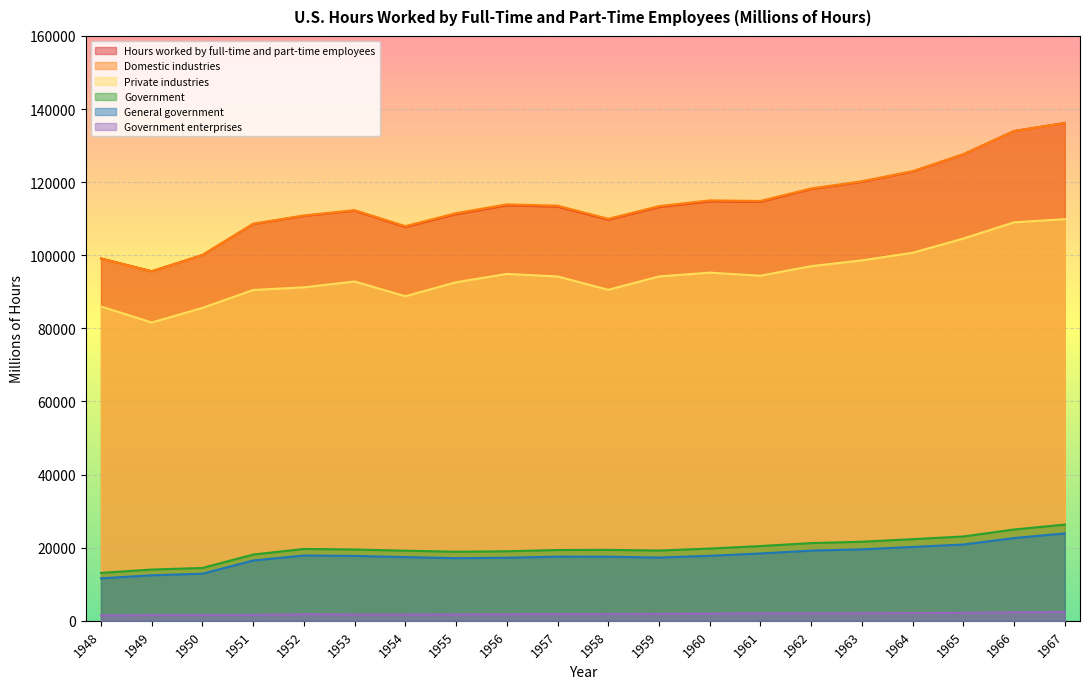

Rank the series at 1950 from lowest to highest value.

Government enterprises, General government, Government, Private industries, Hours worked by full-time and part-time employees, Domestic industries